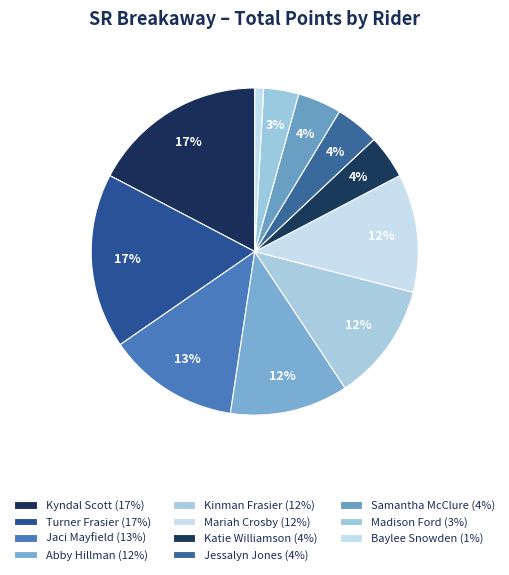

Does any single category account for the majority?

No